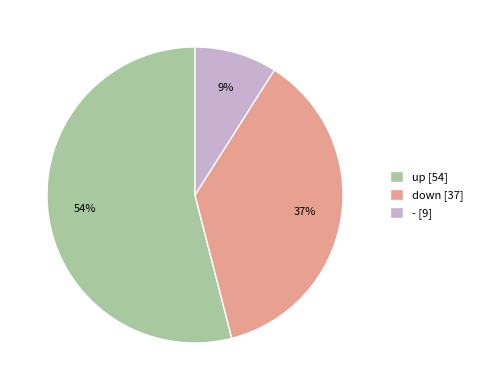

Is there any slice that represents more than half of the pie?

Yes